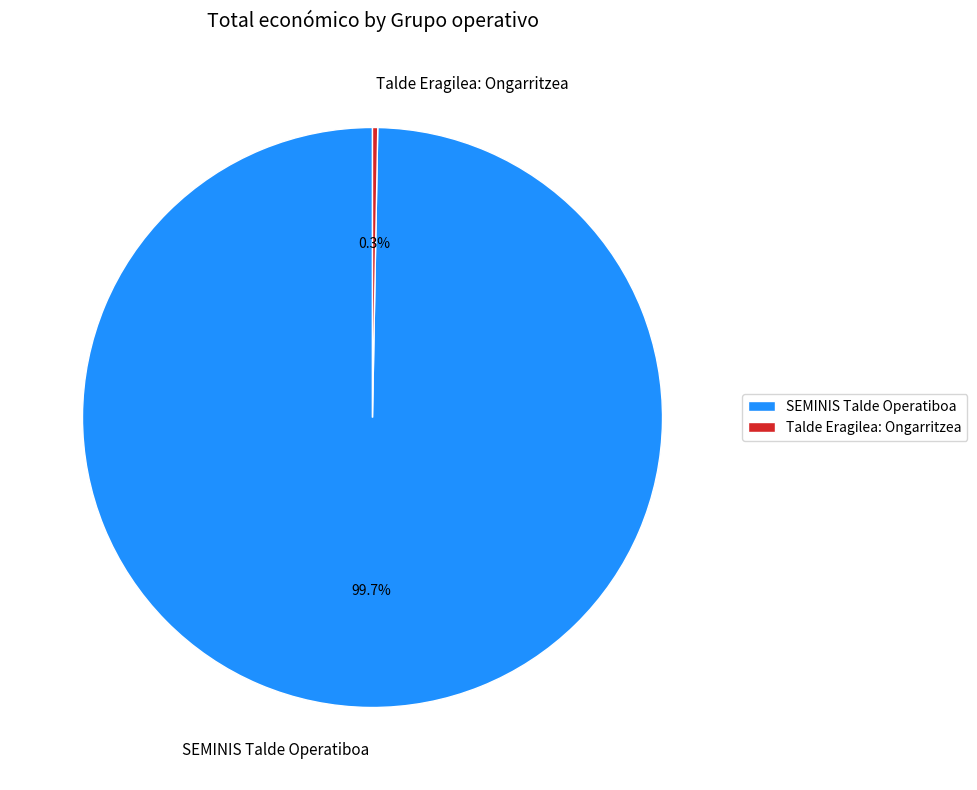

Which has a higher value, Talde Eragilea: Ongarritzea or SEMINIS Talde Operatiboa?

SEMINIS Talde Operatiboa